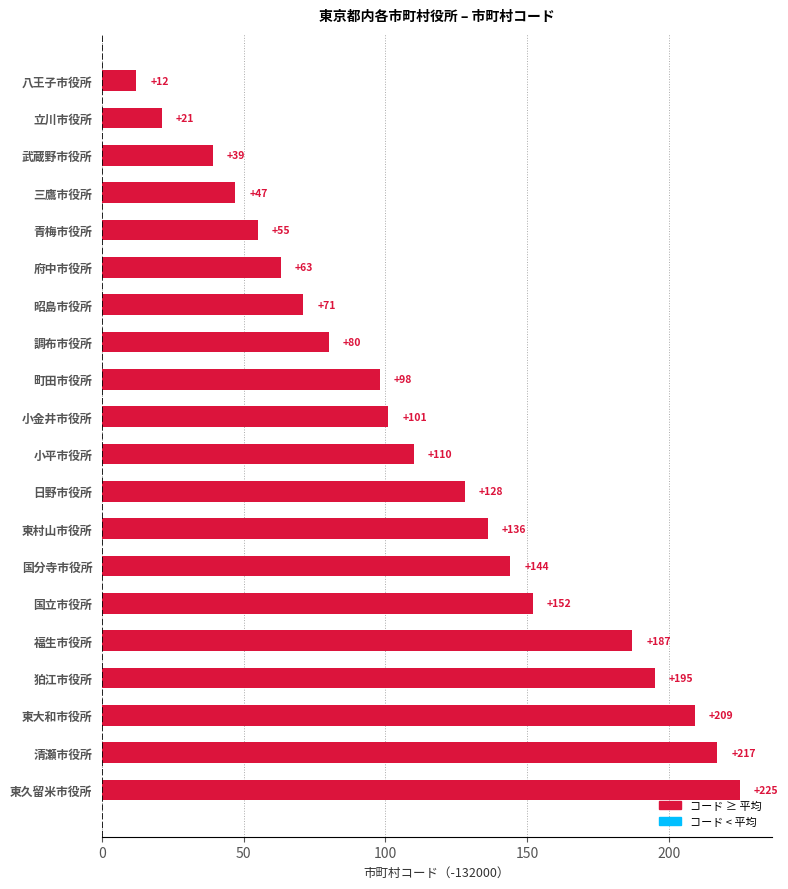

What is the ratio of the value at 武蔵野市役所 to the value at 三鷹市役所?

0.8